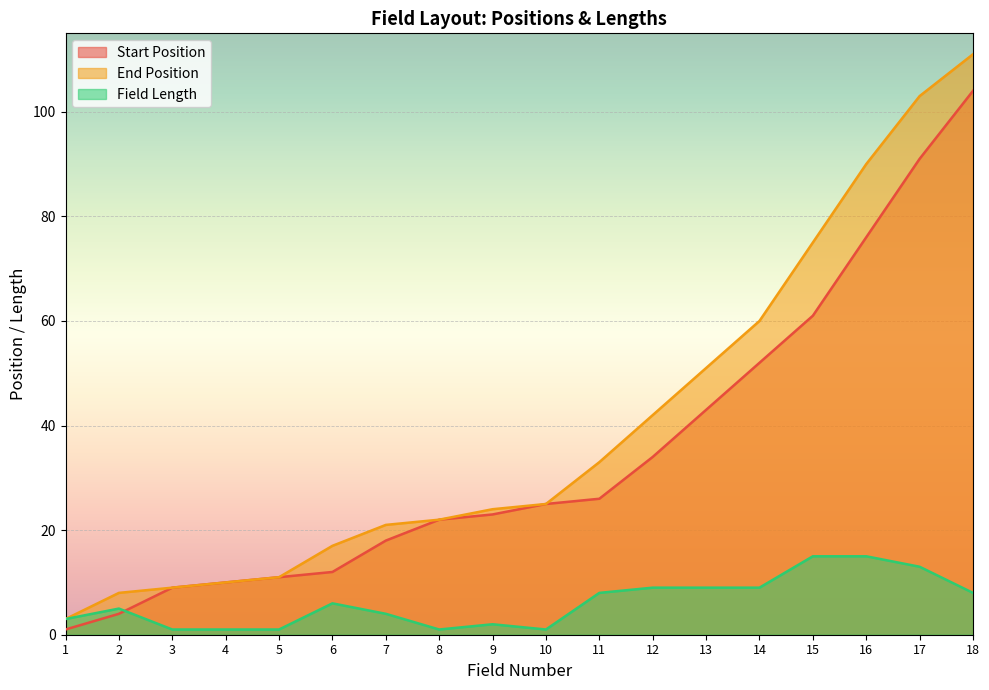

Which has a higher value, 18 or 10?

18